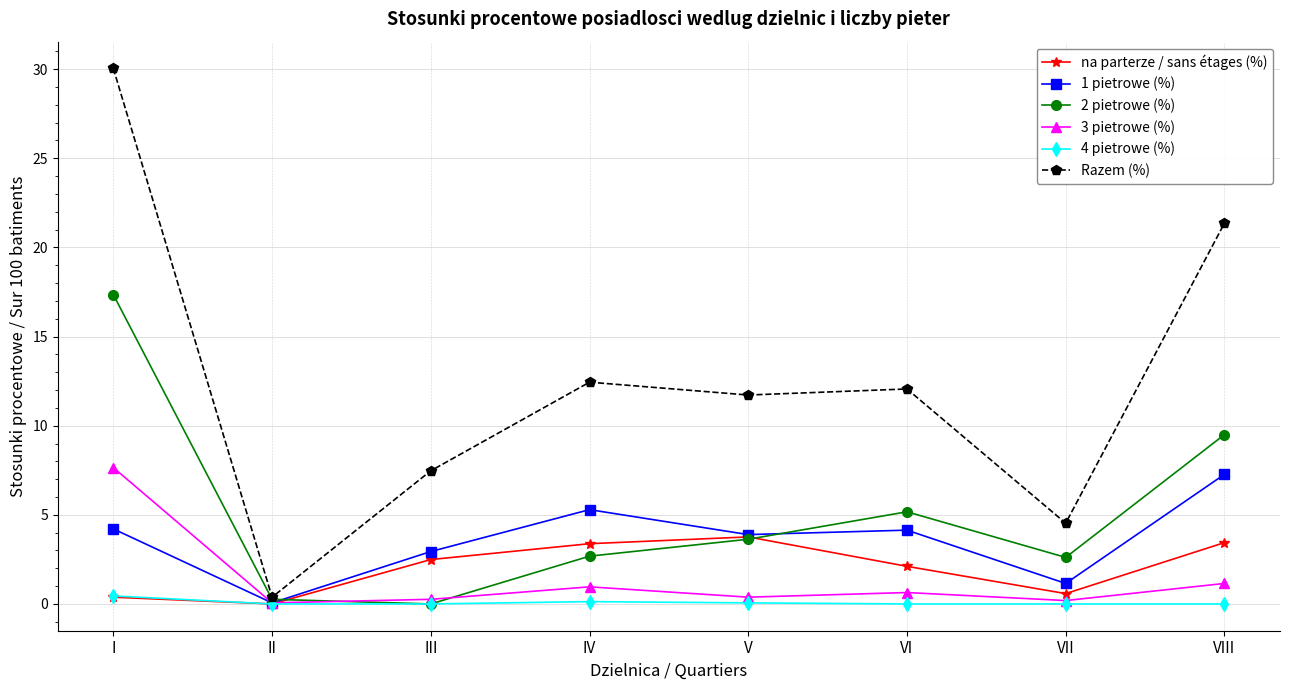

At VIII, list the series in order from largest to smallest.

Razem (%), 2 pietrowe (%), 1 pietrowe (%), na parterze / sans étages (%), 3 pietrowe (%), 4 pietrowe (%)